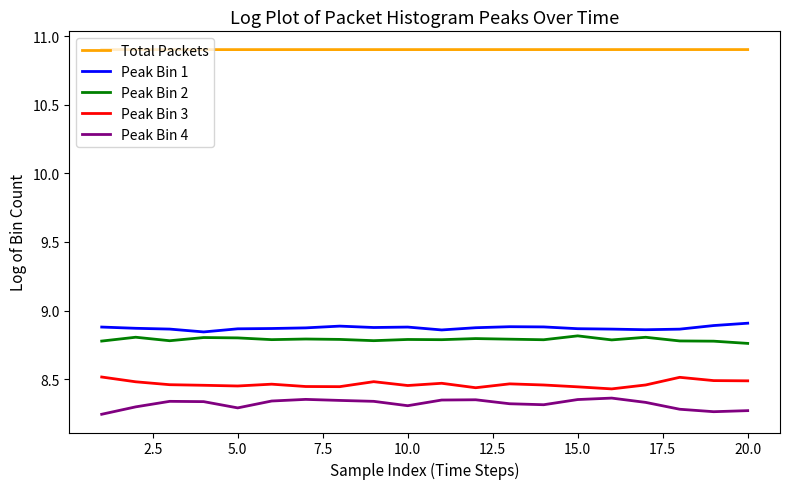

How many lines are shown in the chart?

5